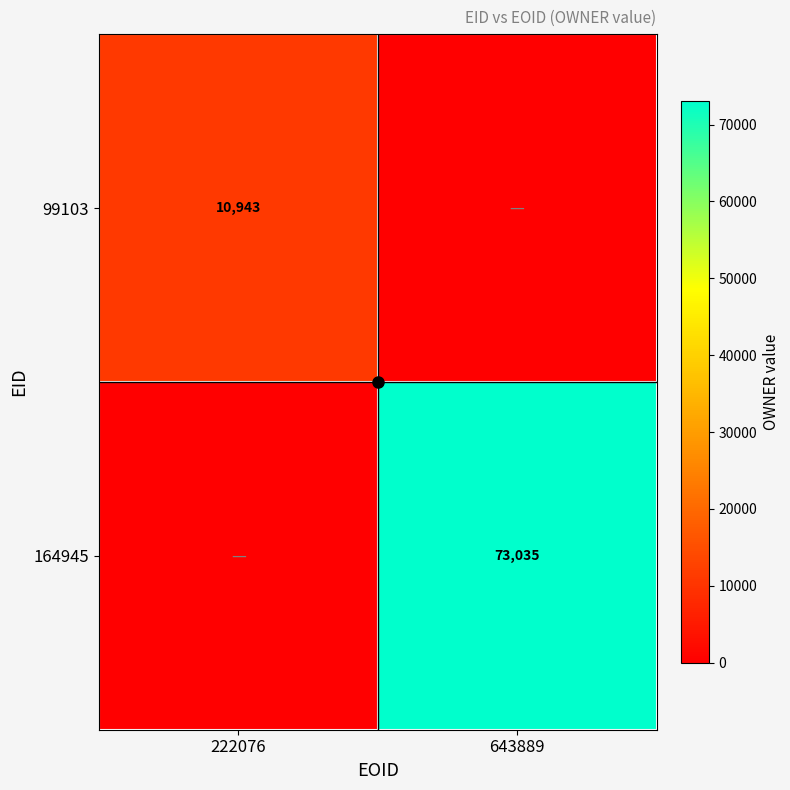

The 99103 series shows 10943 at 222076. True or false?

True